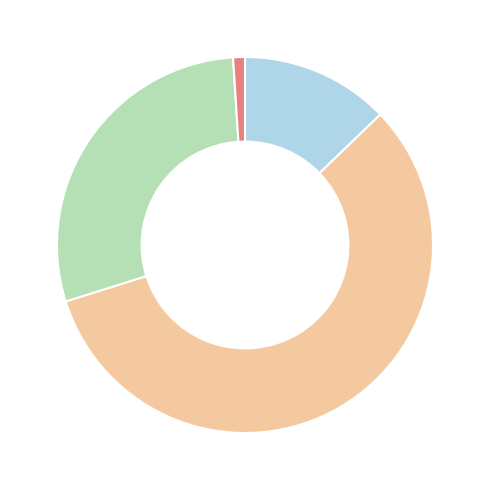

Which category has the smallest portion of the pie?

不詳